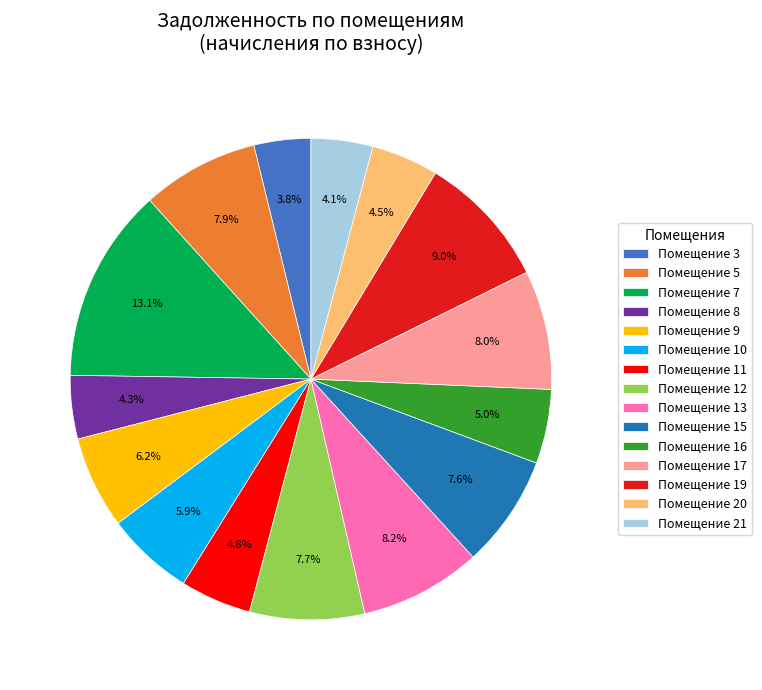

Which category has the biggest portion of the pie?

Помещение 7